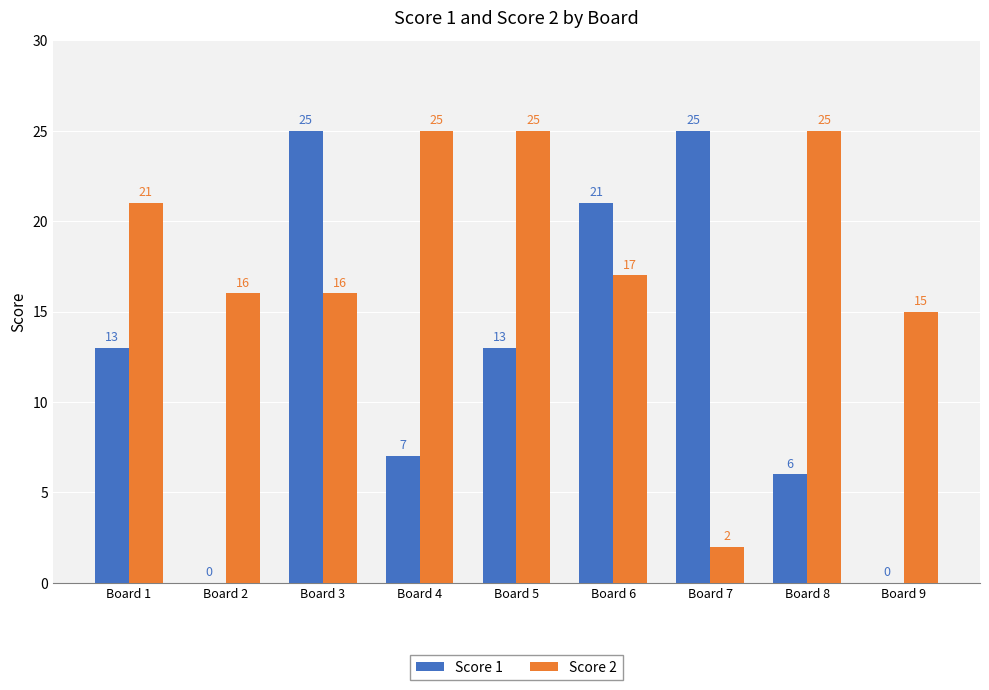

What is the approximate value of Score 1 at Board 3?

25